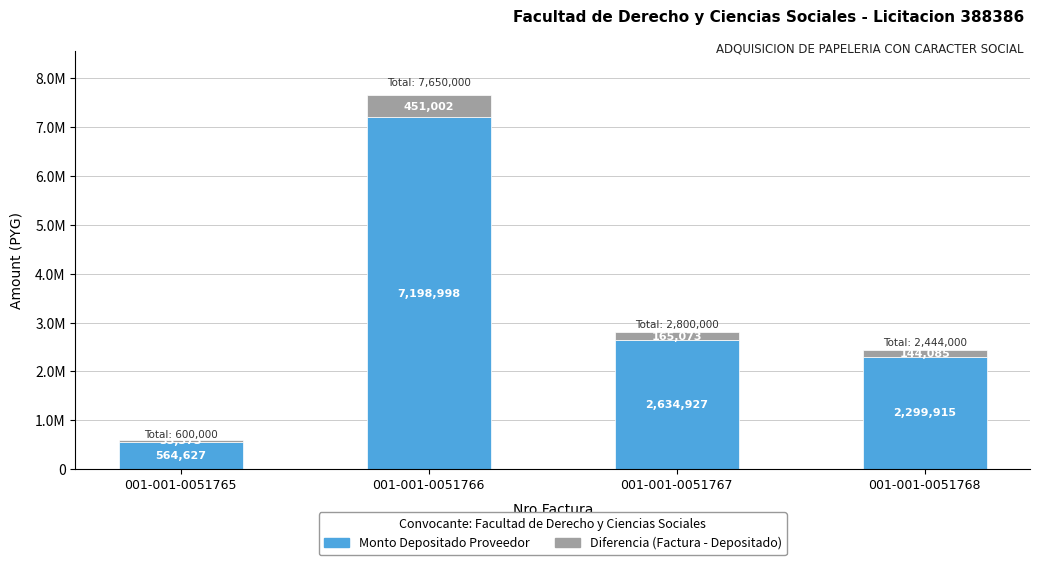

What is the sum of all Diferencia (Factura - Depositado) values?

795533